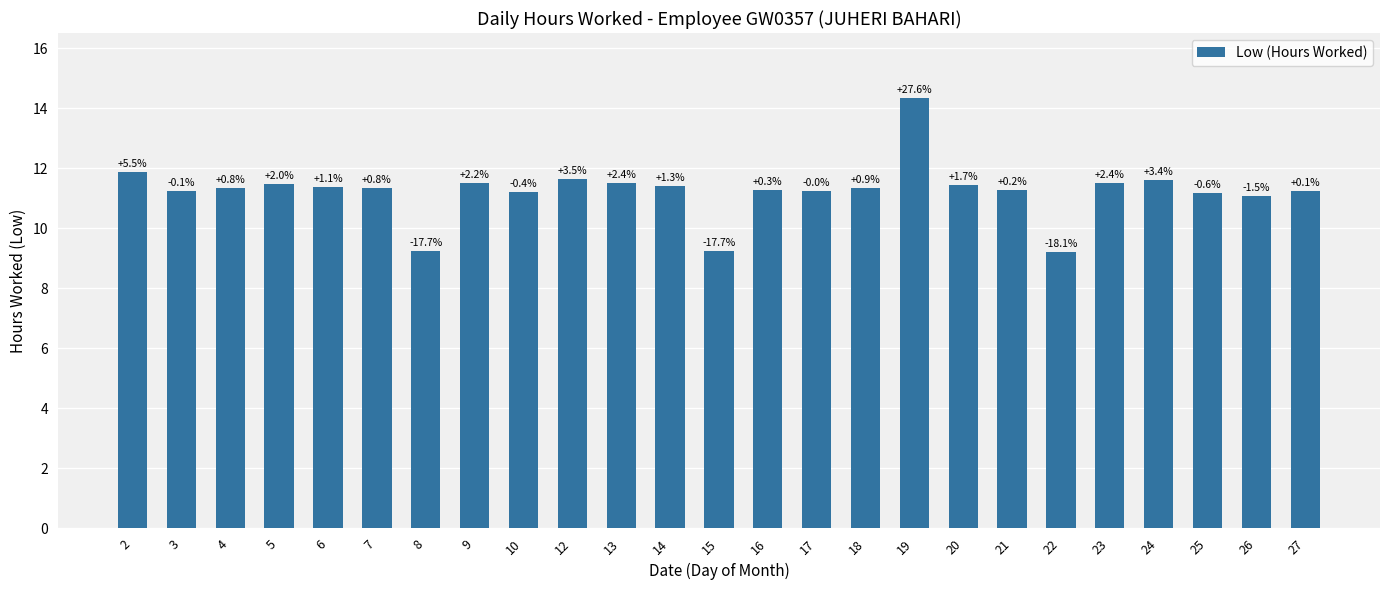

Are the bars horizontal?

No